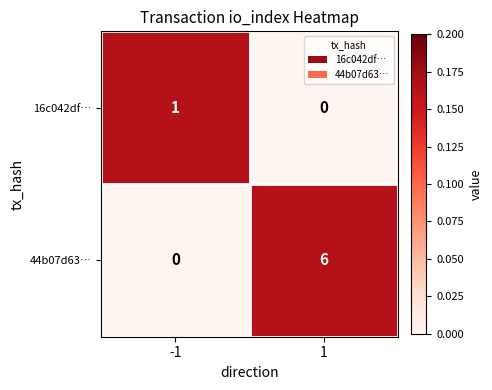

What is the approximate value of 44b07d63… at 1?

6